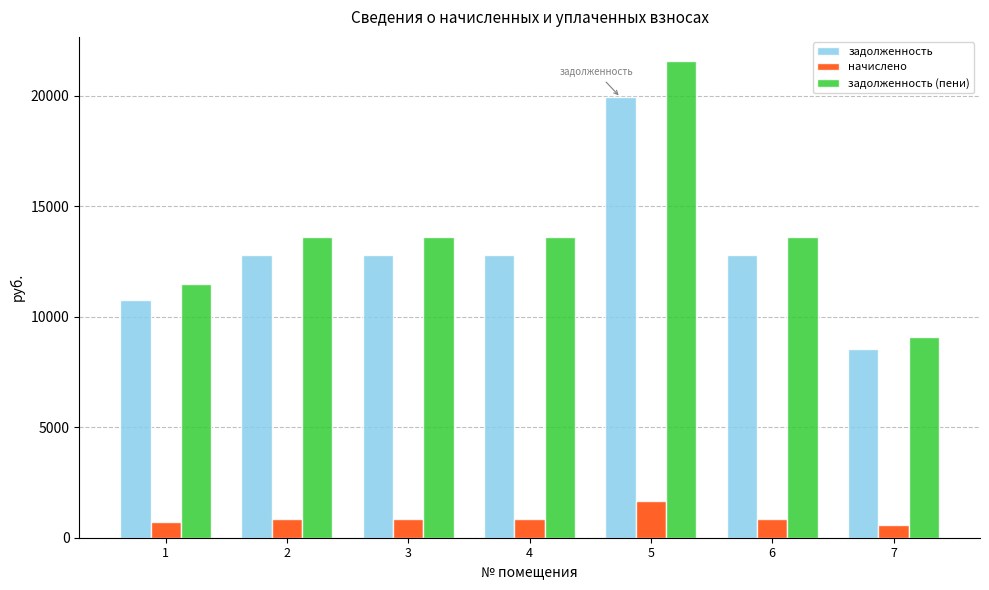

At which label does начислено first exceed 846?

2